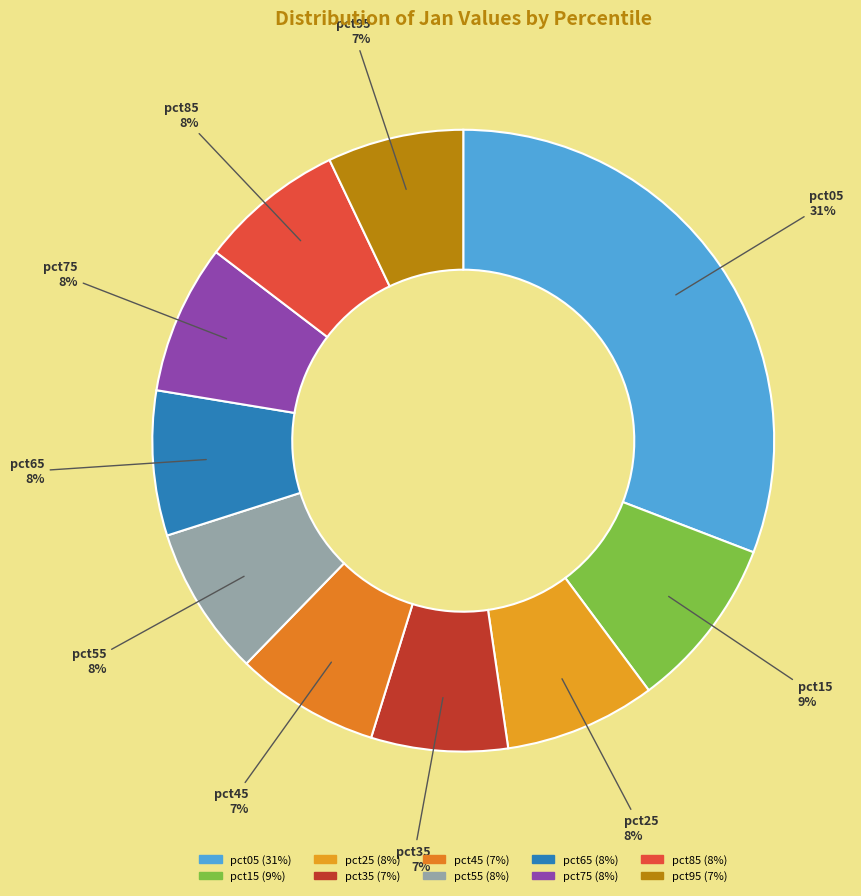

What is the largest slice in the pie chart?

pct05